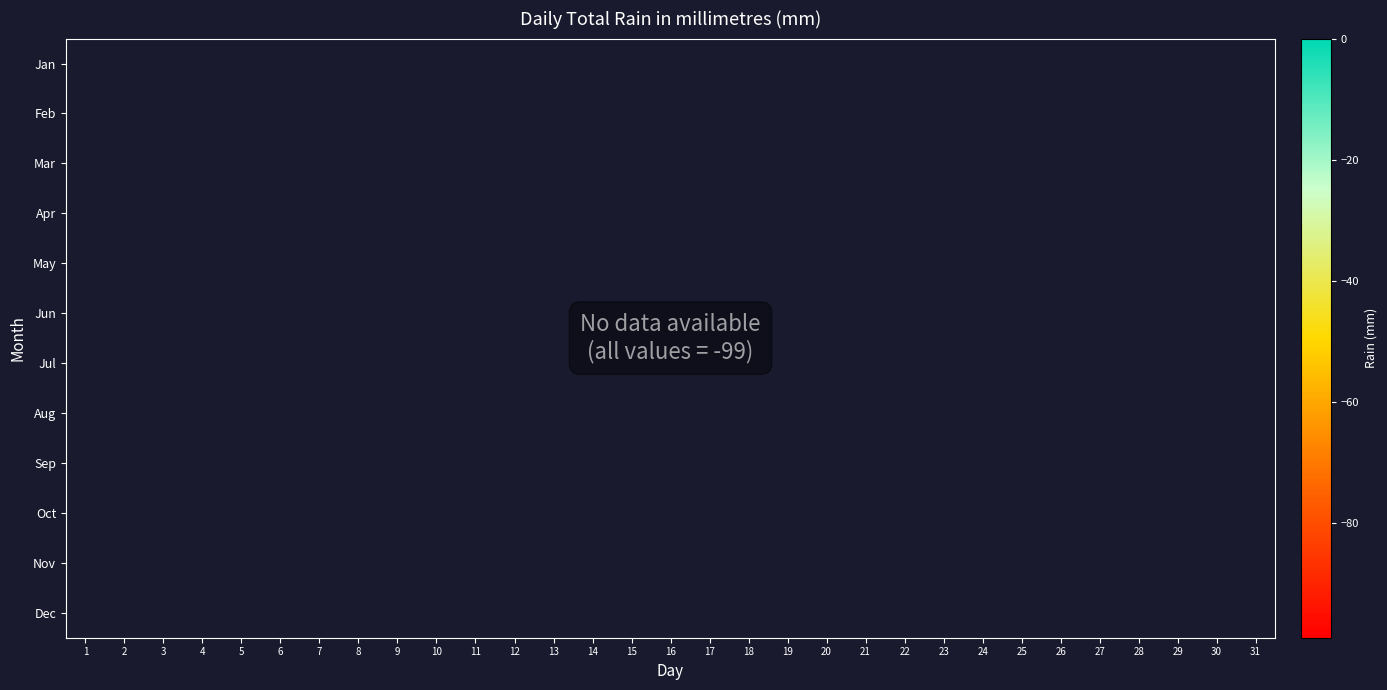

How many data points does each series have?

31